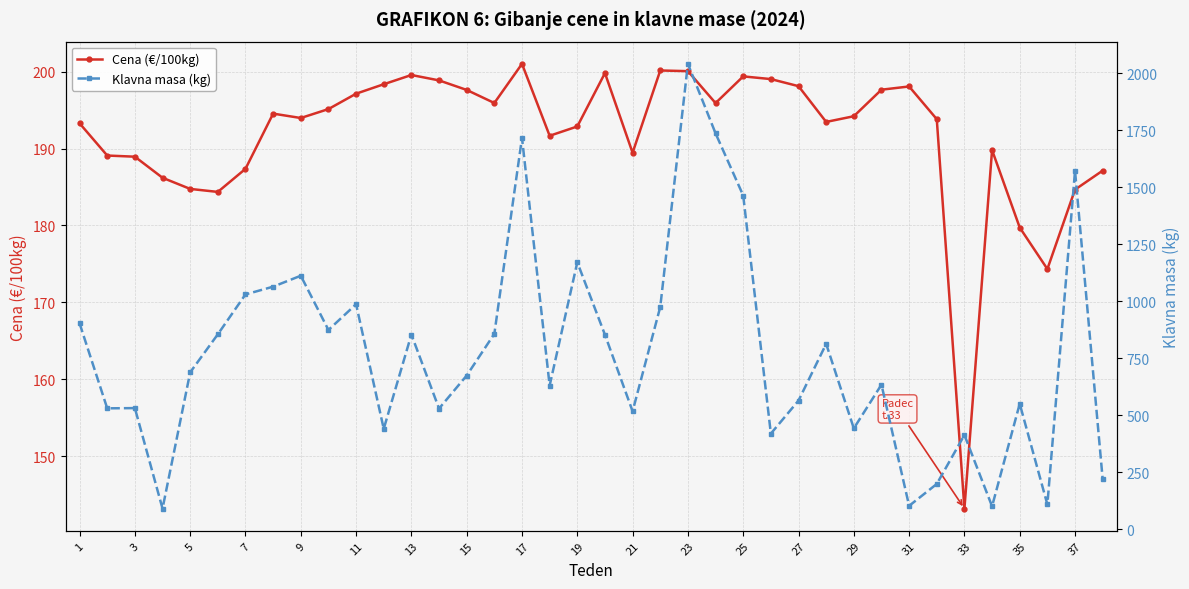

At which label does Cena (€/100kg) reach its minimum?

33